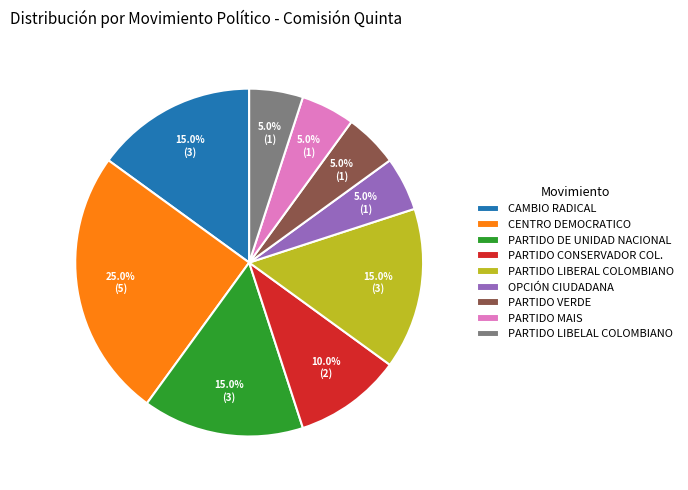

How many segments does this pie chart have?

9